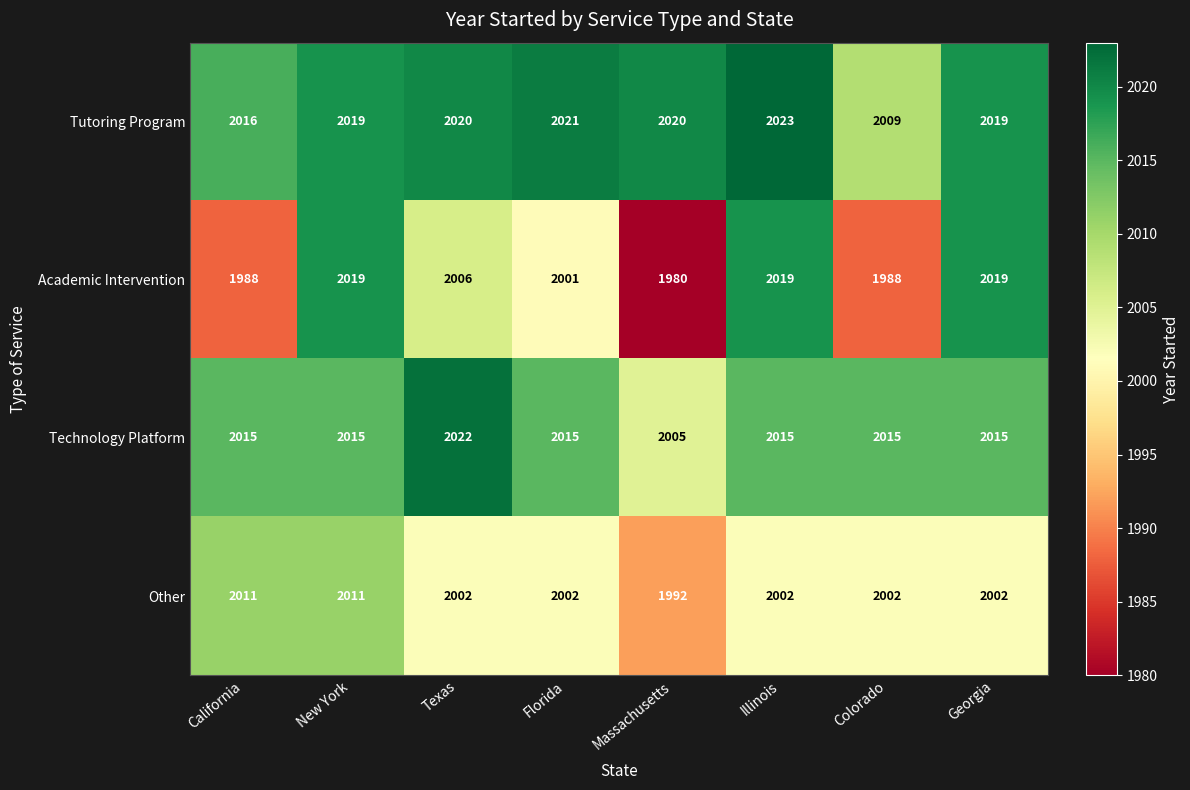

At which category does the chart reach its peak across all series?

Illinois